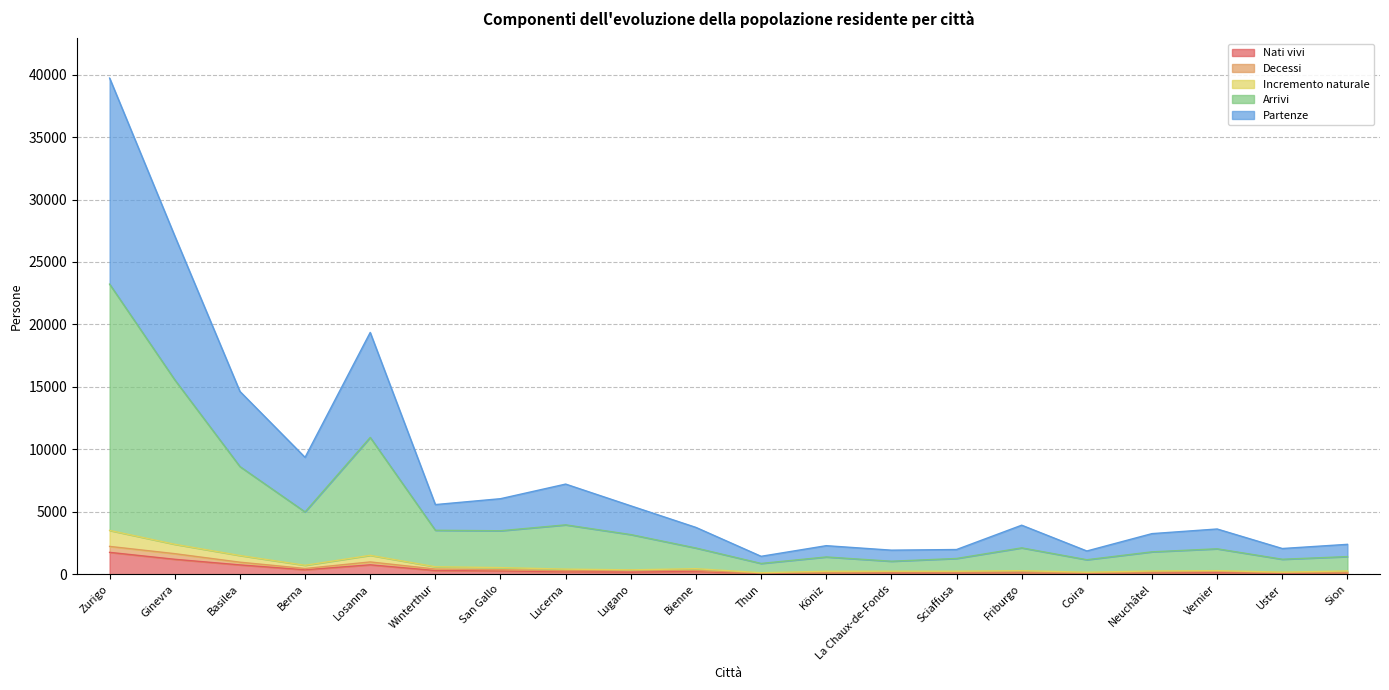

At which category is the sum across all series the highest?

Zurigo